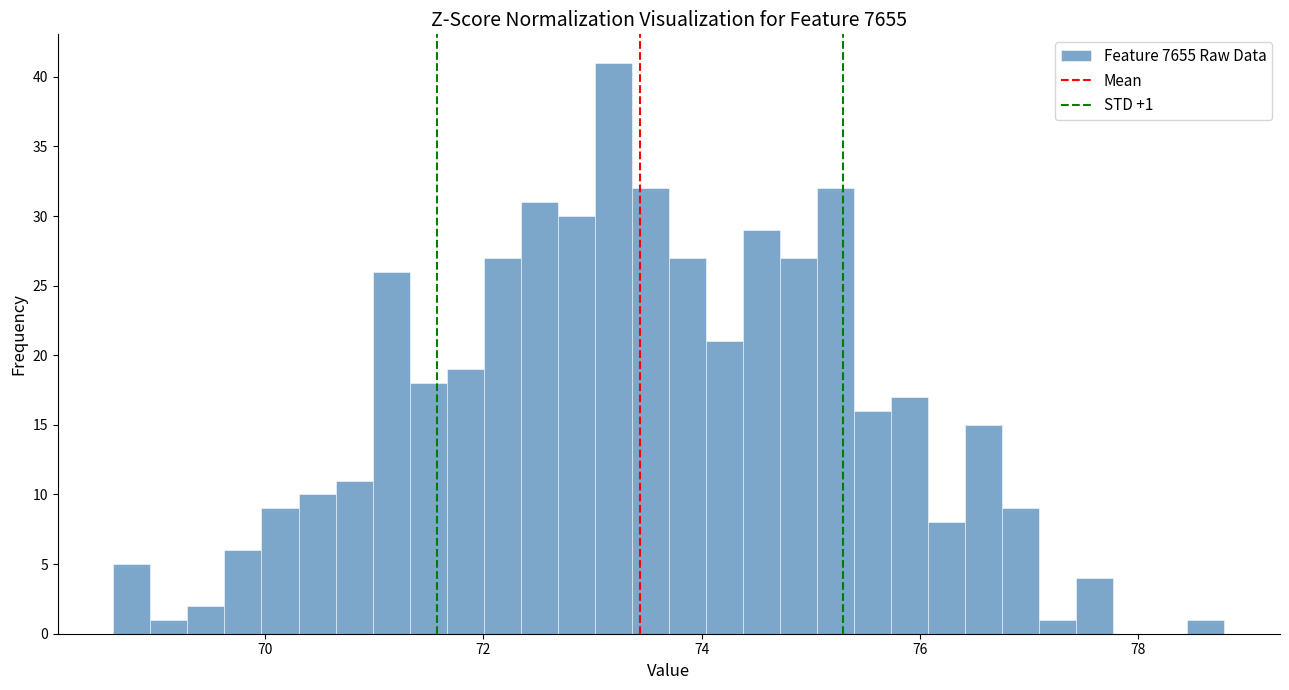

Around what value on the x-axis is the tallest bar? Give the approximate position of its centre, as read against the axis.

73.2